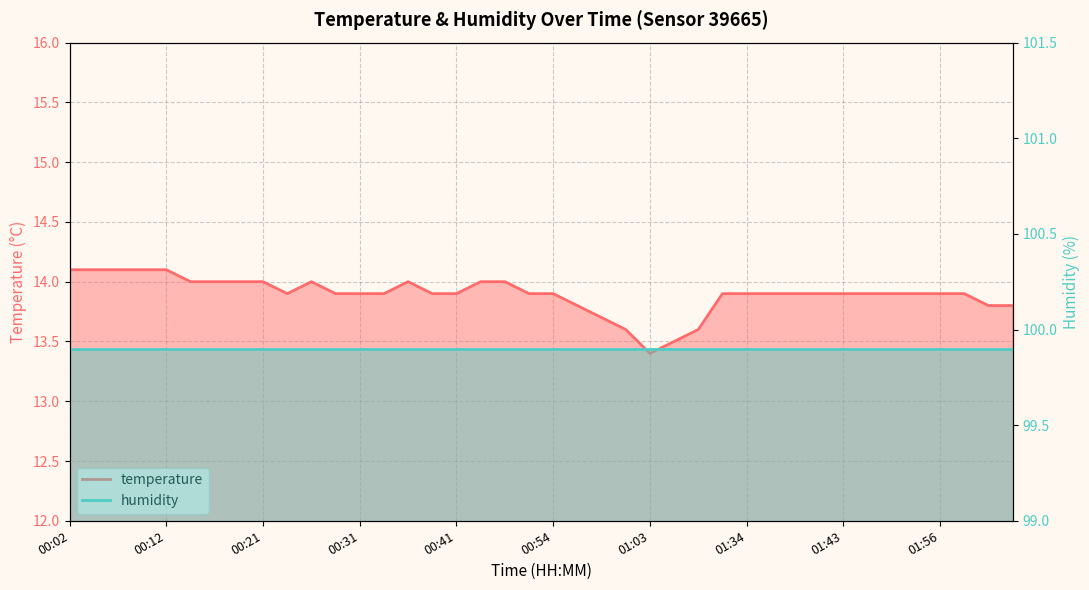

What is the label of the 39th point from the left?

02:03